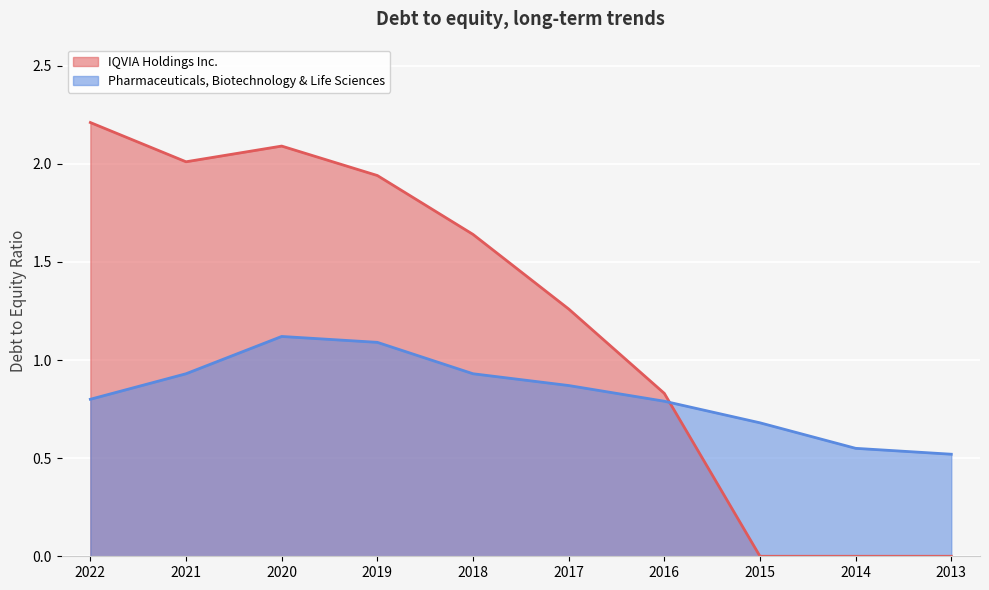

Rank the categories by IQVIA Holdings Inc. value from highest to lowest.

2022, 2020, 2021, 2019, 2018, 2017, 2016, 2015, 2014, 2013